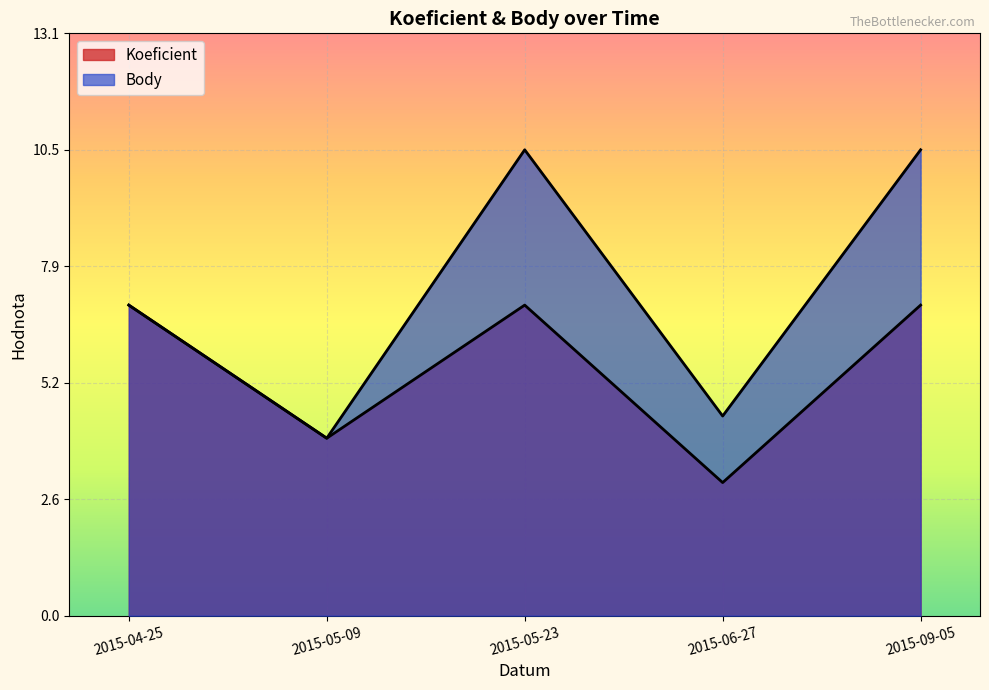

Which series has the largest range (max minus min)?

Body